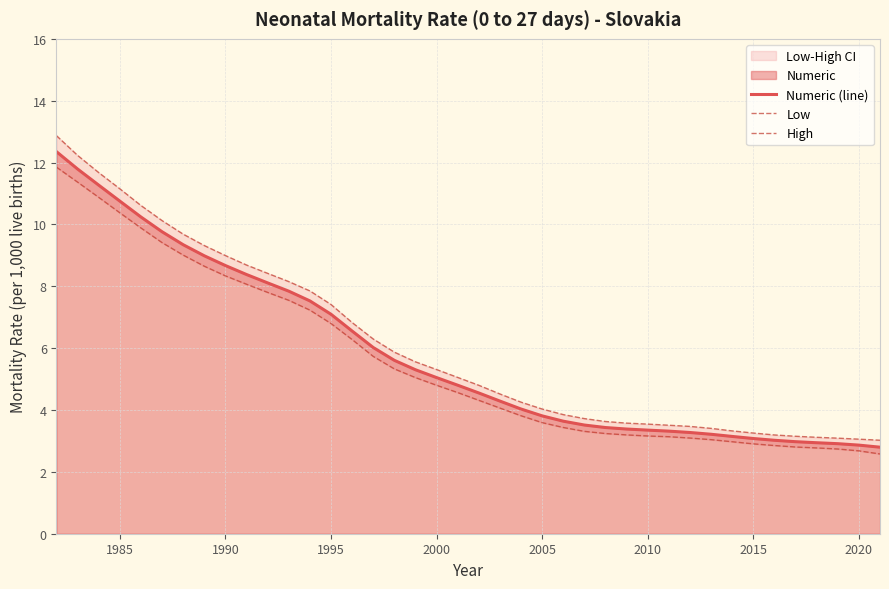

The Numeric (line) series shows 7.1 at 1995. True or false?

True